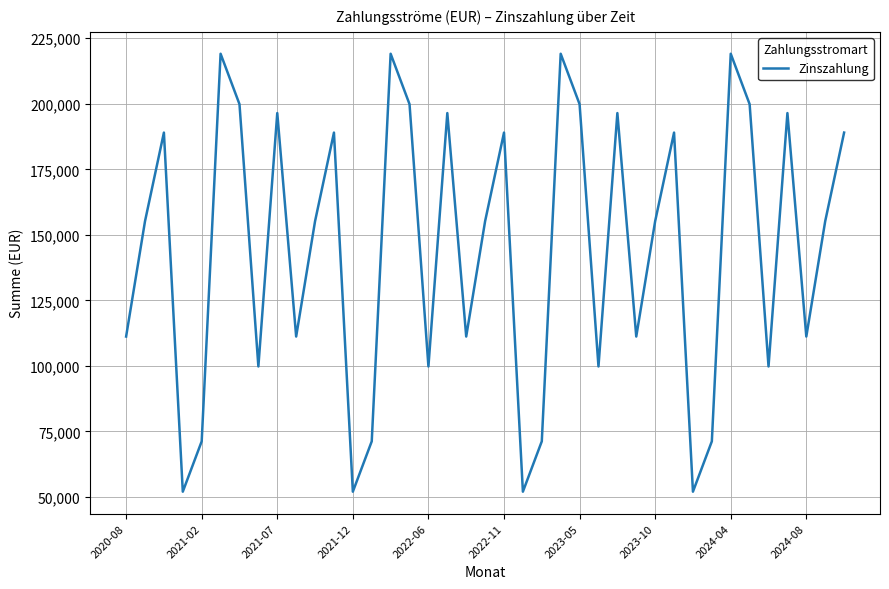

How many interior local valleys (lower than both neighbors) does the data have?

12